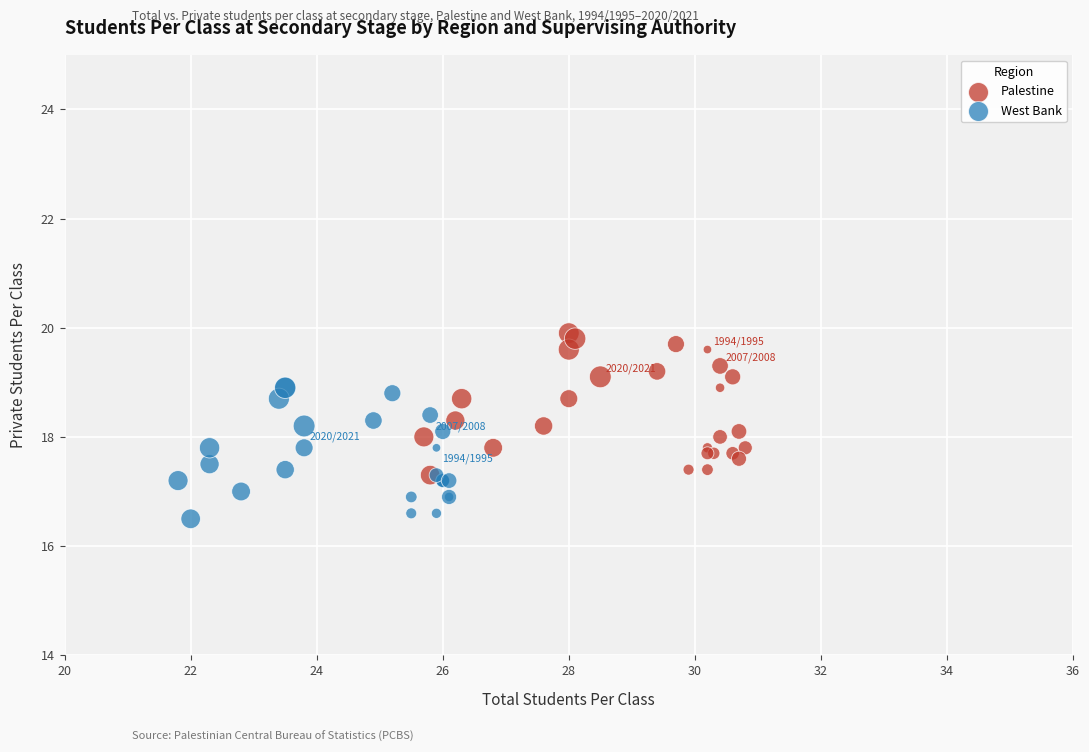

Which series reaches the minimum Y coordinate?

West Bank